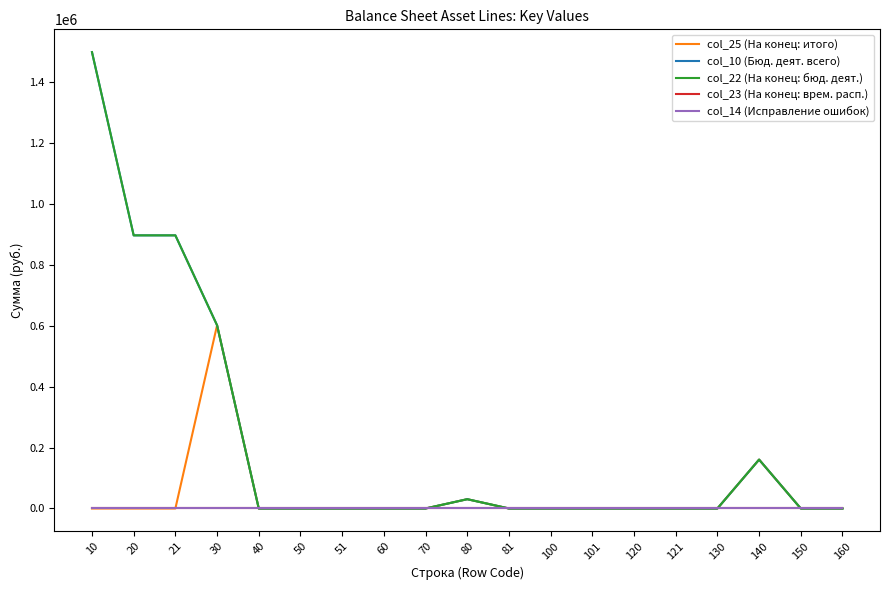

Does the chart have visible grid lines?

No